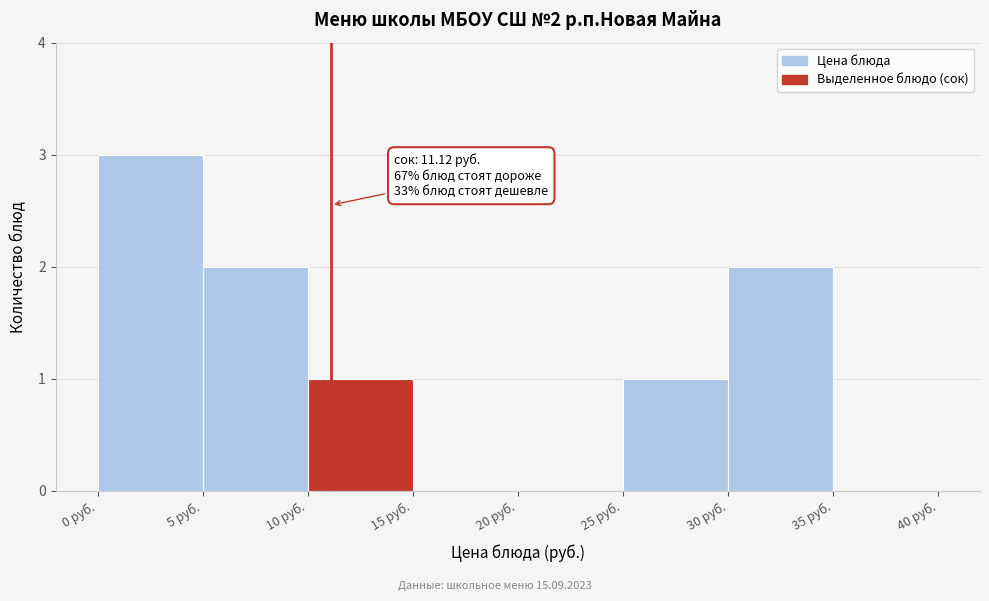

Which range on the x-axis has the tallest bar?

0 to 5